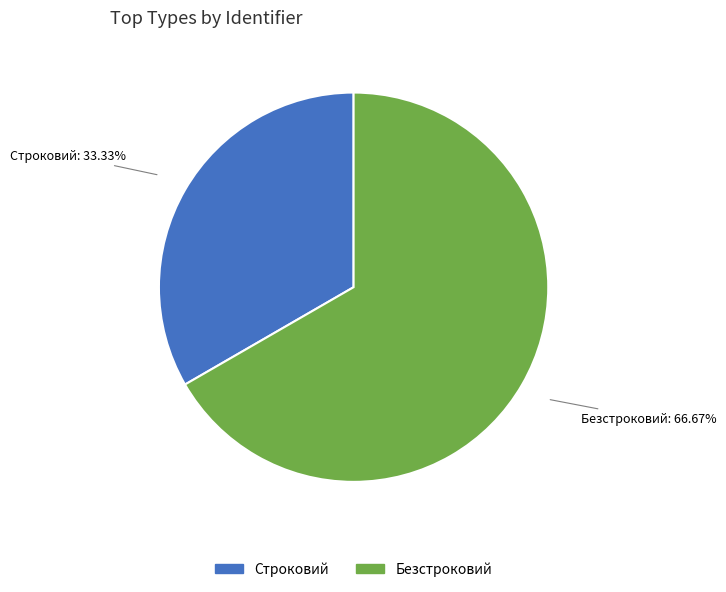

What is the total percentage of Безстроковий and Строковий?

100.0%